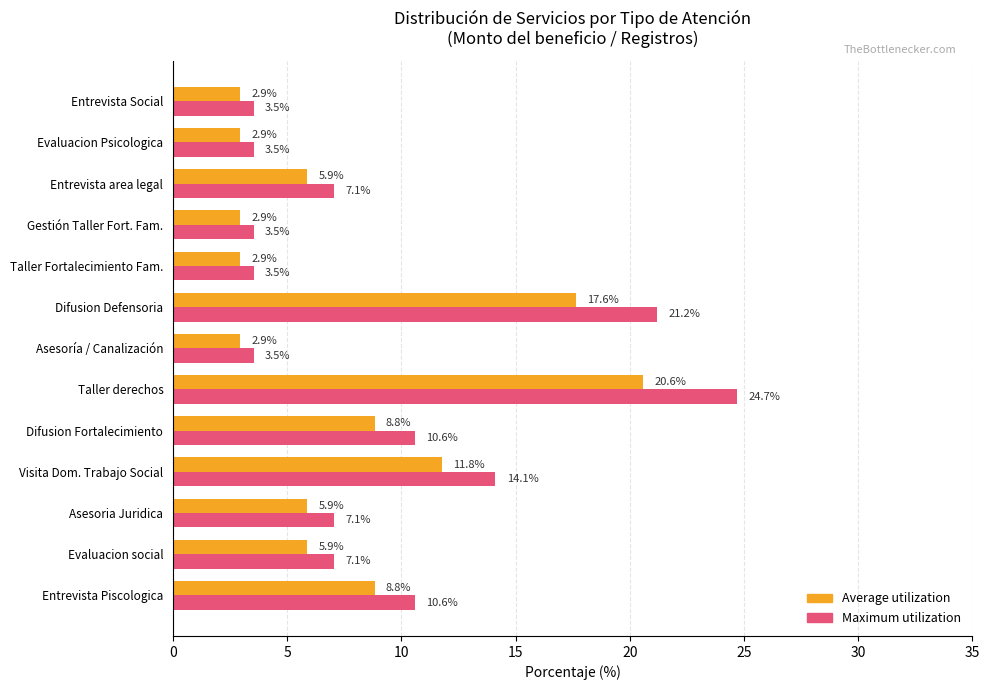

What is the average value of the Average utilization series?

7.7